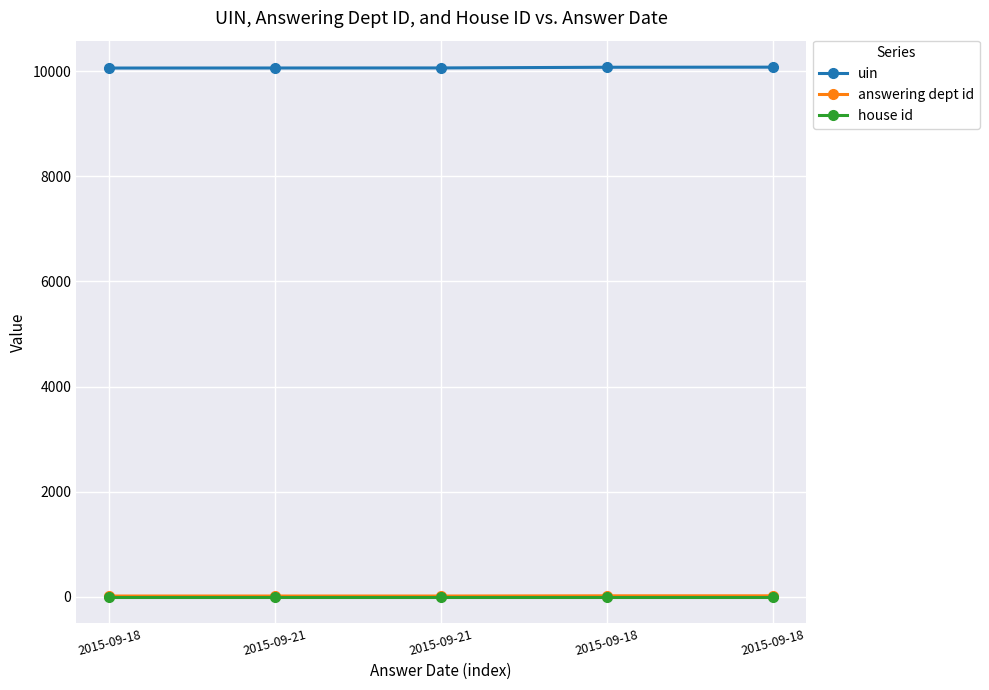

Between 2015-09-21 and 2015-09-18, which is larger?

2015-09-18